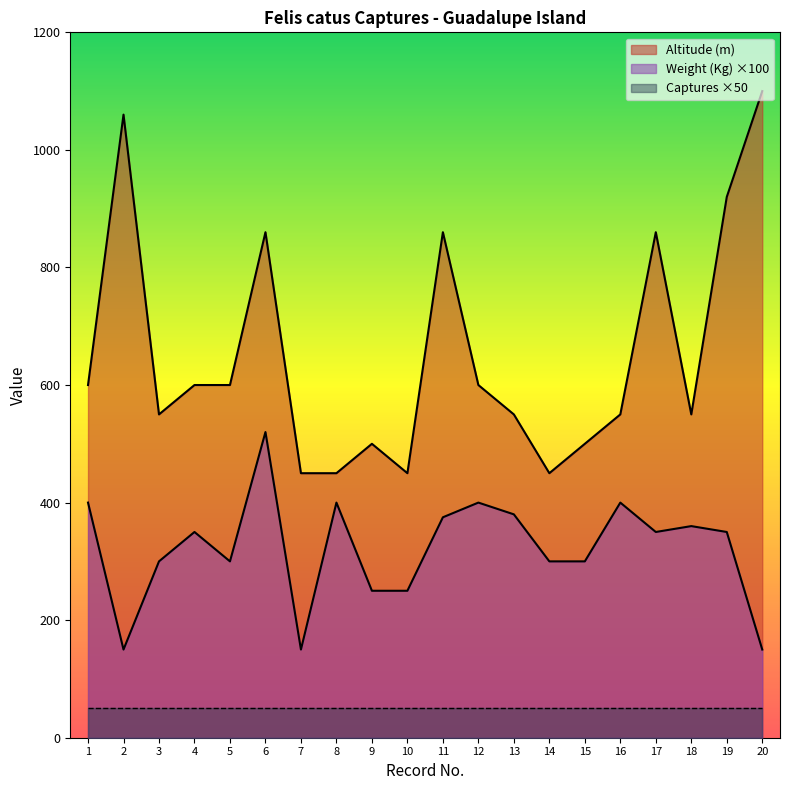

What is the difference between the maximum and minimum values in the Altitude (m) series?

650